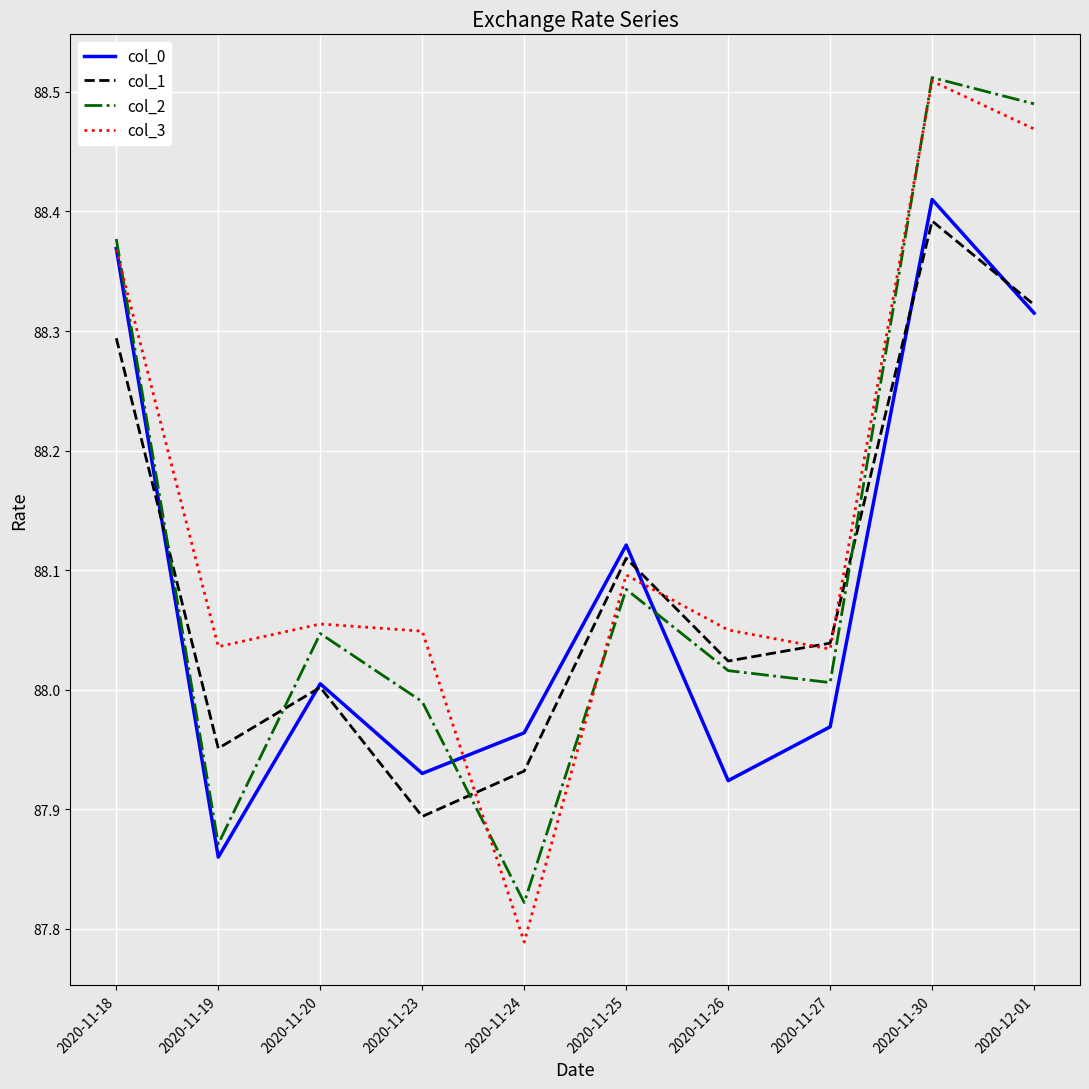

True or false: col_0 has a value of 122.1 at 2020-11-18.

False